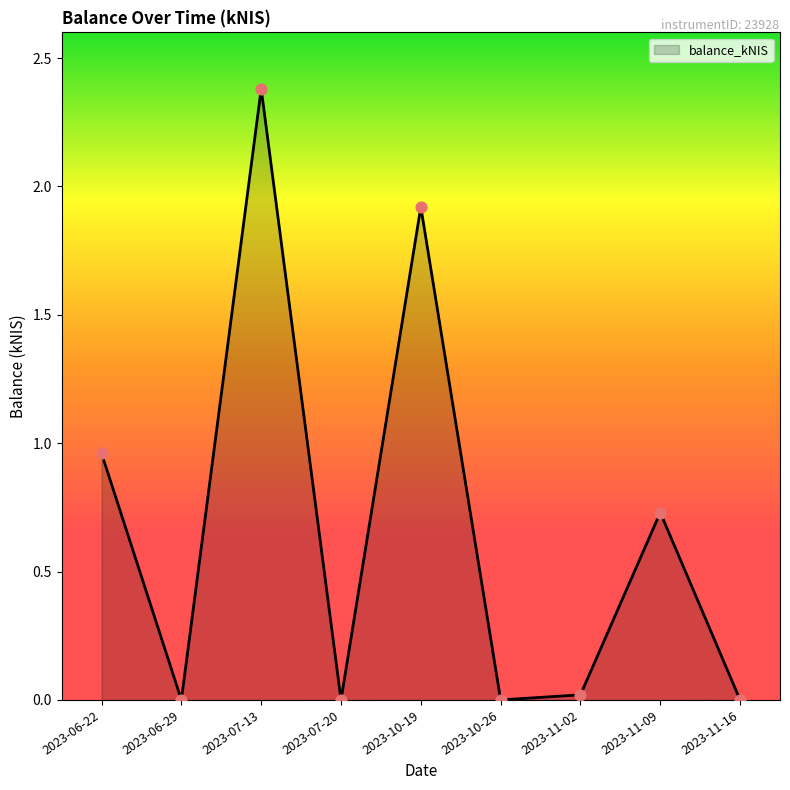

What is the change in value from 2023-06-29 to 2023-11-09?

+0.7